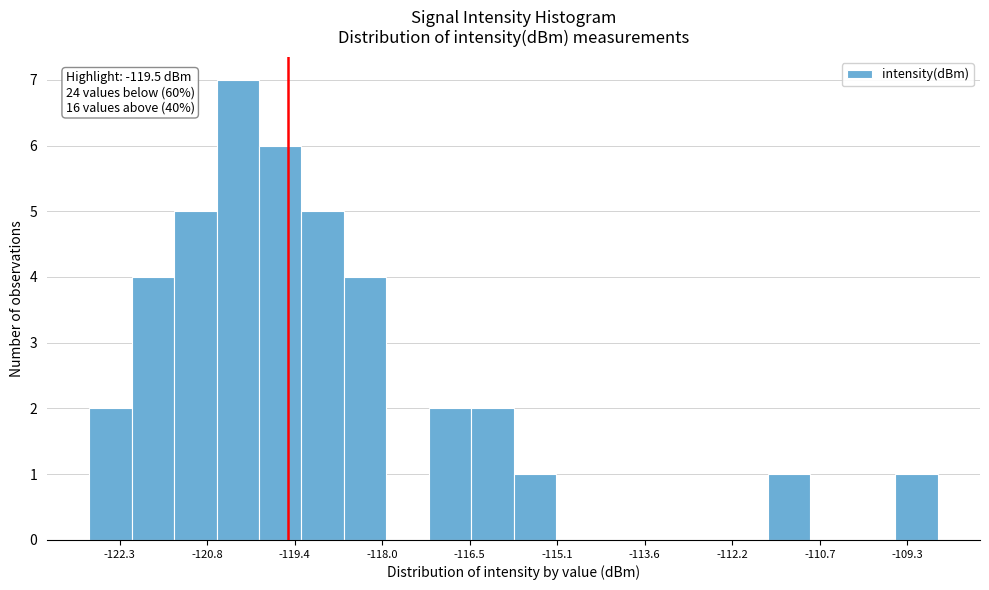

Around what value on the x-axis is the tallest bar? Give the approximate position of its centre, as read against the axis.

-120.4